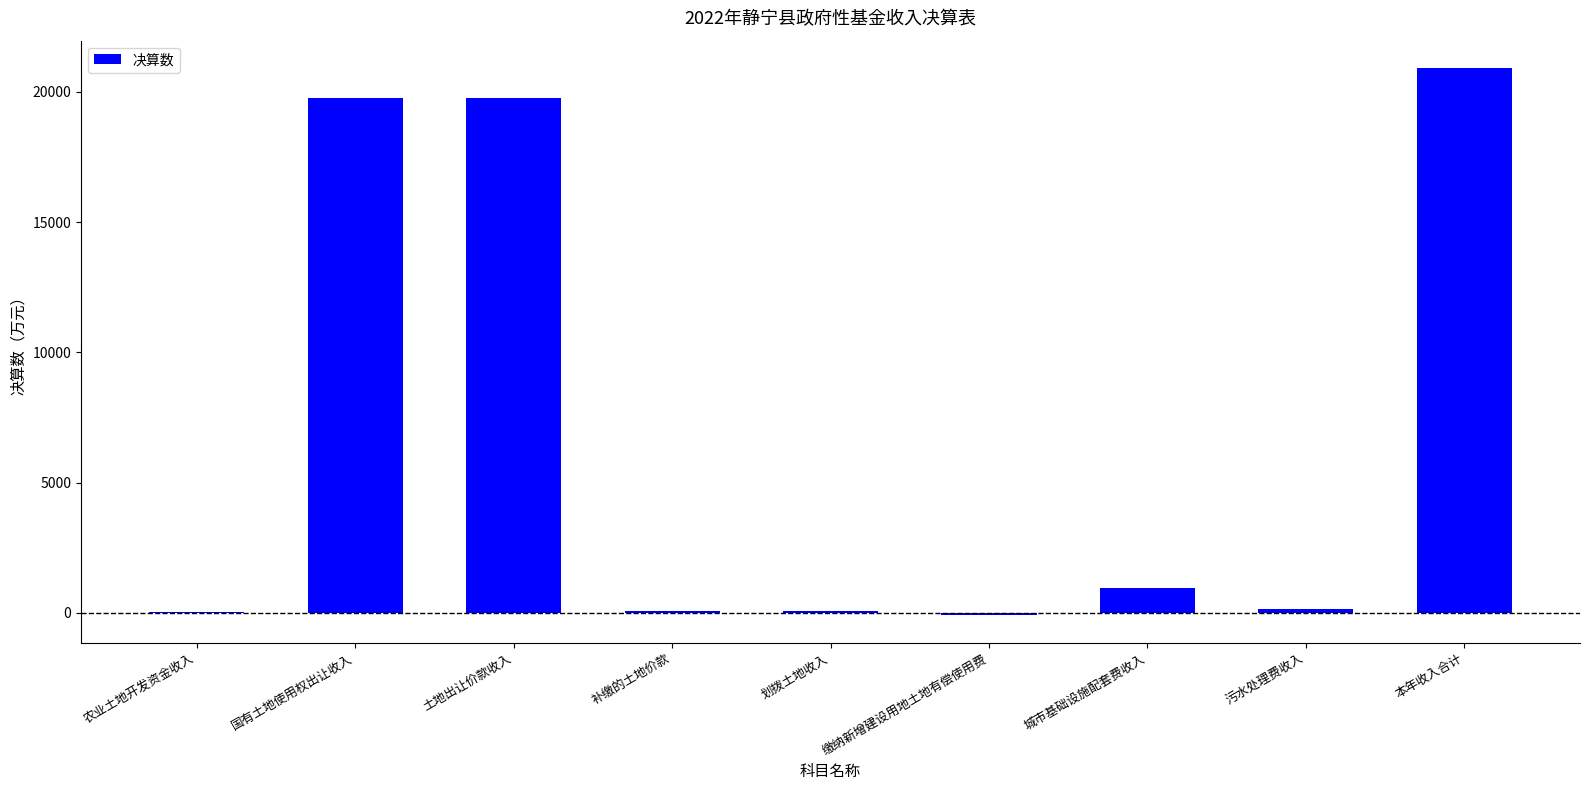

What is the sum of all values?

61594